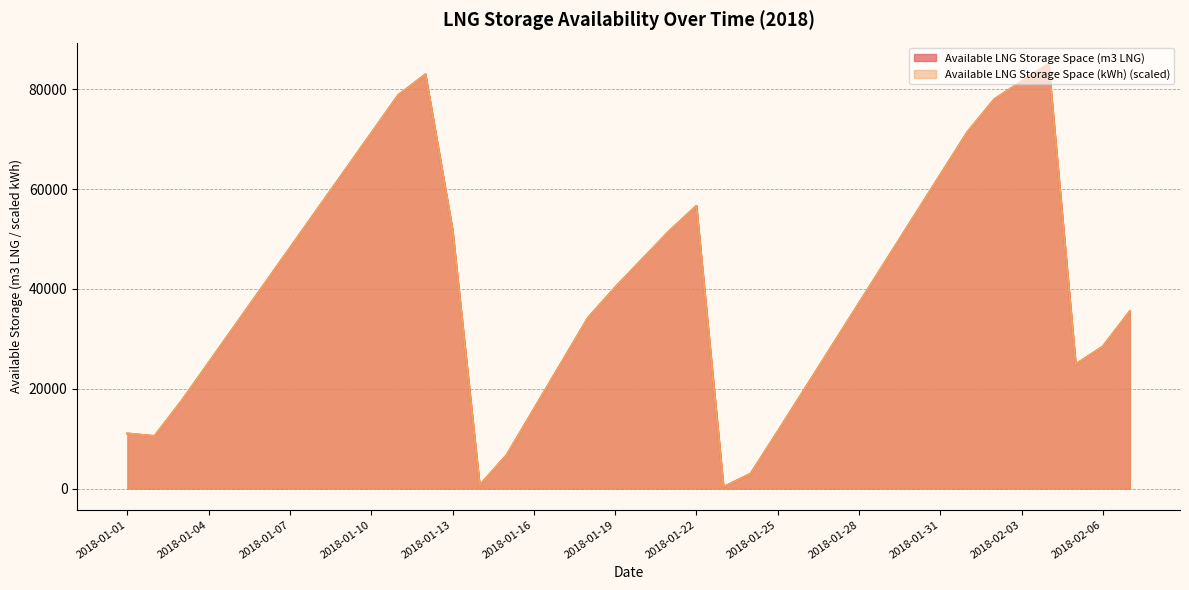

Which series has the widest spread of values?

Available LNG Storage Space (m3 LNG)